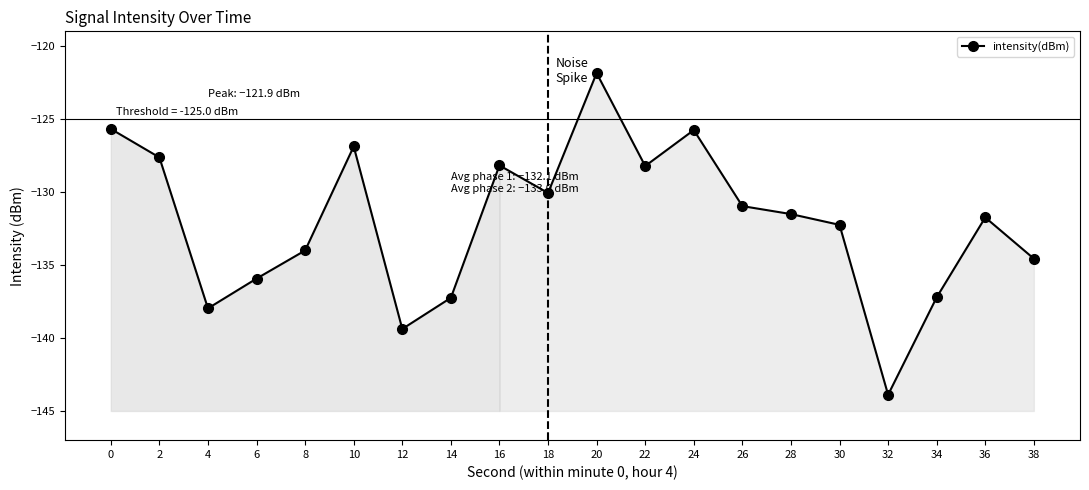

Is this an area chart (filled region under the line)?

No